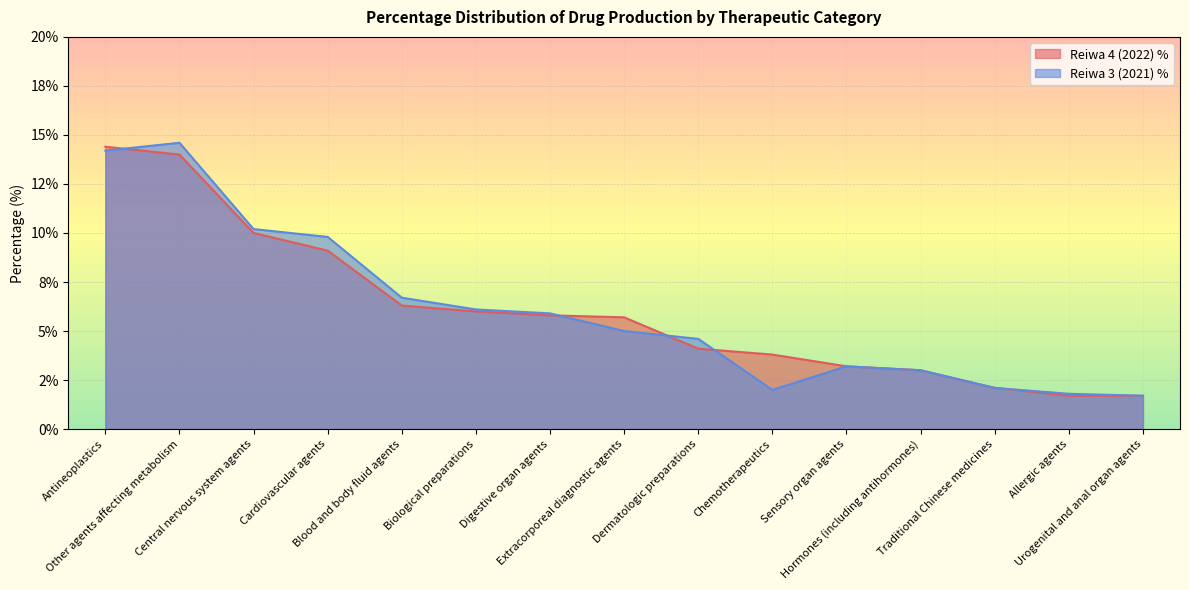

Reading right to left, transcribe all the data shown in this chart.

Reiwa 4 (2022) %: Urogenital and anal organ agents=1.7	Allergic agents=1.7	Traditional Chinese medicines=2.1	Hormones (including antihormones)=3.0	Sensory organ agents=3.2	Chemotherapeutics=3.8	Dermatologic preparations=4.1	Extracorporeal diagnostic agents=5.7	Digestive organ agents=5.8	Biological preparations=6.0	Blood and body fluid agents=6.3	Cardiovascular agents=9.1	Central nervous system agents=10.0	Other agents affecting metabolism=14.0	Antineoplastics=14.4
Reiwa 3 (2021) %: Urogenital and anal organ agents=1.7	Allergic agents=1.8	Traditional Chinese medicines=2.1	Hormones (including antihormones)=3.0	Sensory organ agents=3.2	Chemotherapeutics=2.0	Dermatologic preparations=4.6	Extracorporeal diagnostic agents=5.0	Digestive organ agents=5.9	Biological preparations=6.1	Blood and body fluid agents=6.7	Cardiovascular agents=9.8	Central nervous system agents=10.2	Other agents affecting metabolism=14.6	Antineoplastics=14.2